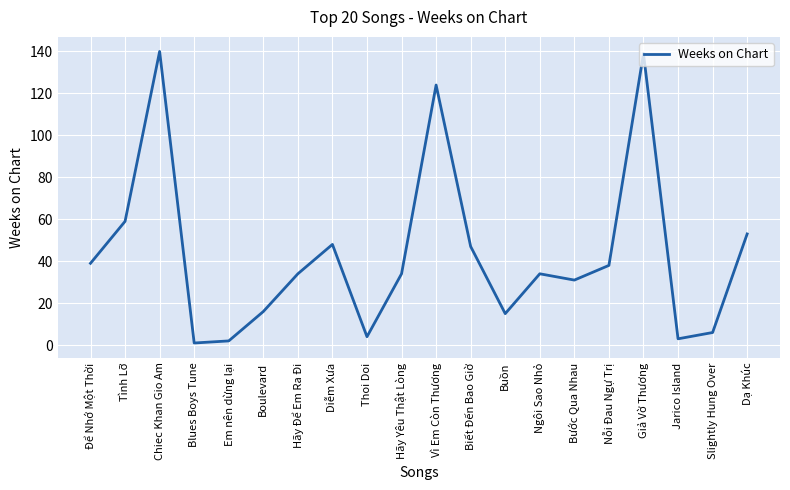

What is the average value?

43